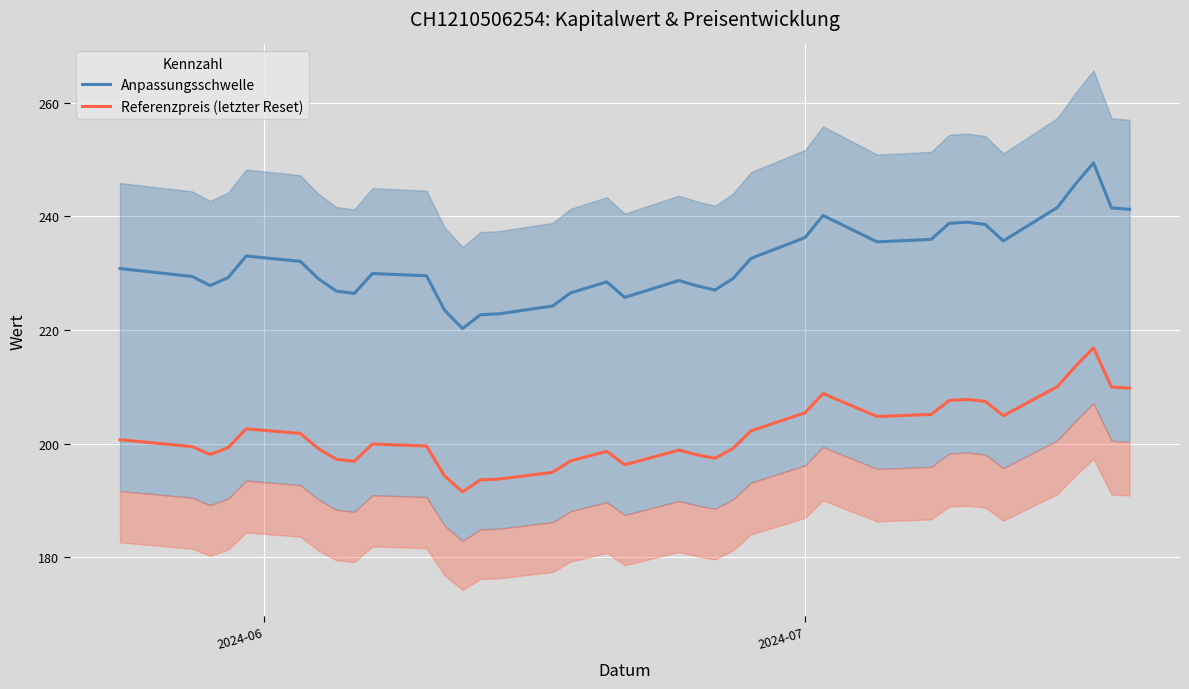

What is the maximum value for Anpassungsschwelle?

249.4